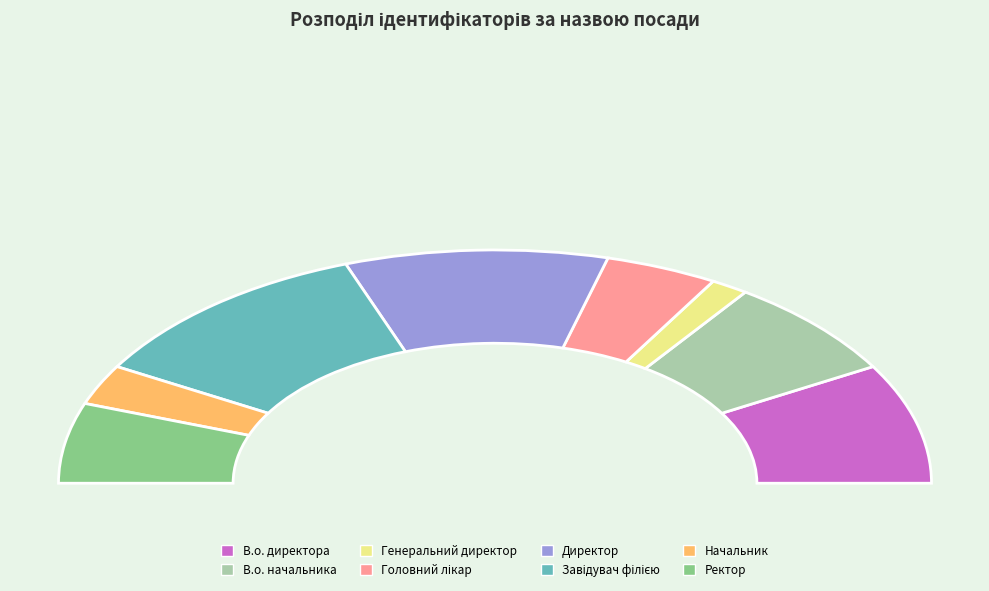

What is the smallest slice in the pie chart?

Генеральний директор